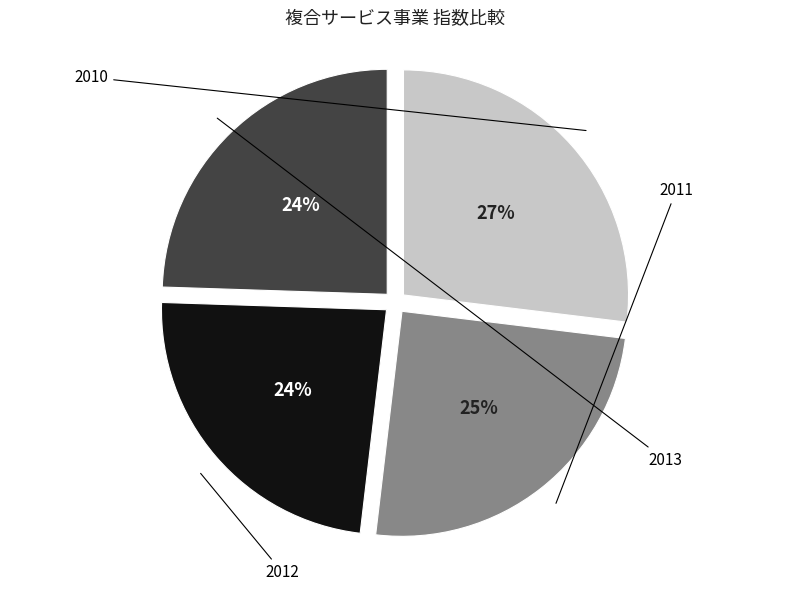

Is there any slice that represents more than half of the pie?

No